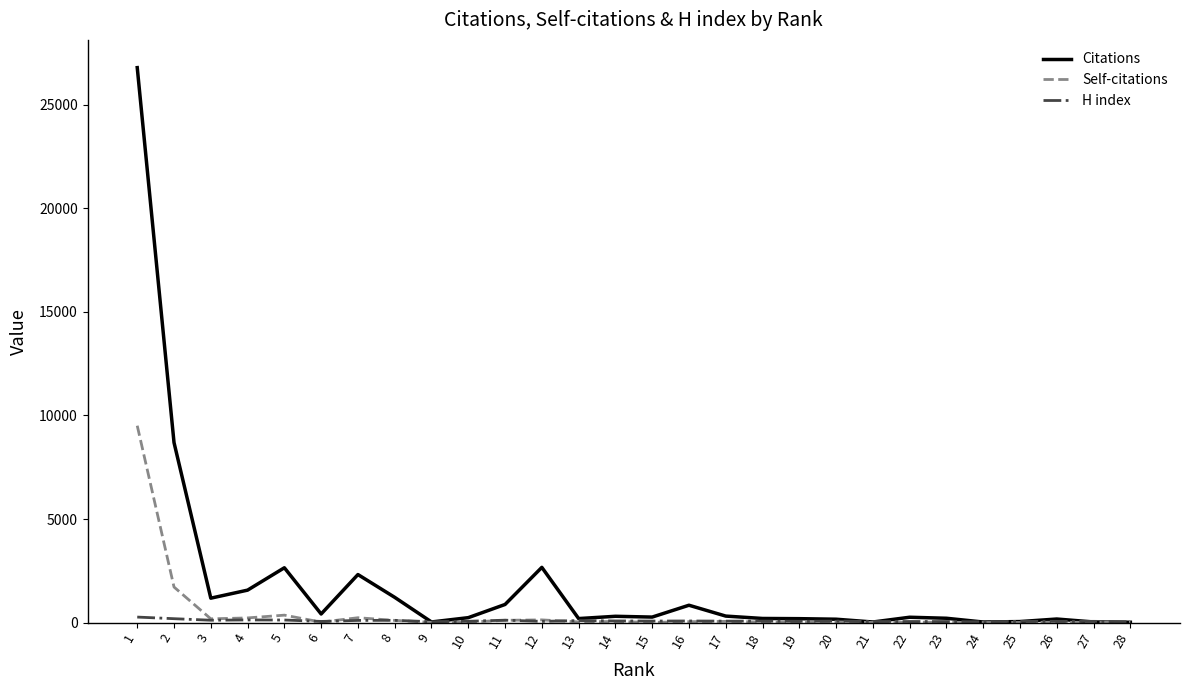

What is the highest value of the Citations series?

26800